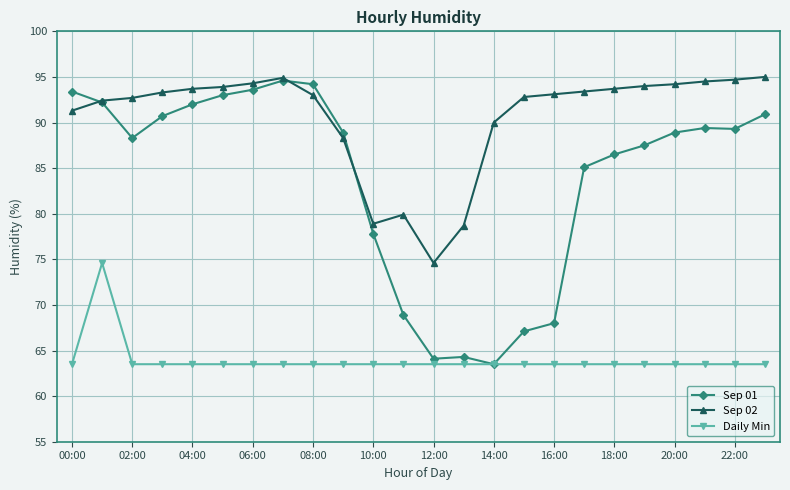

True or false: Daily Min and Sep 02 cross at least once.

False